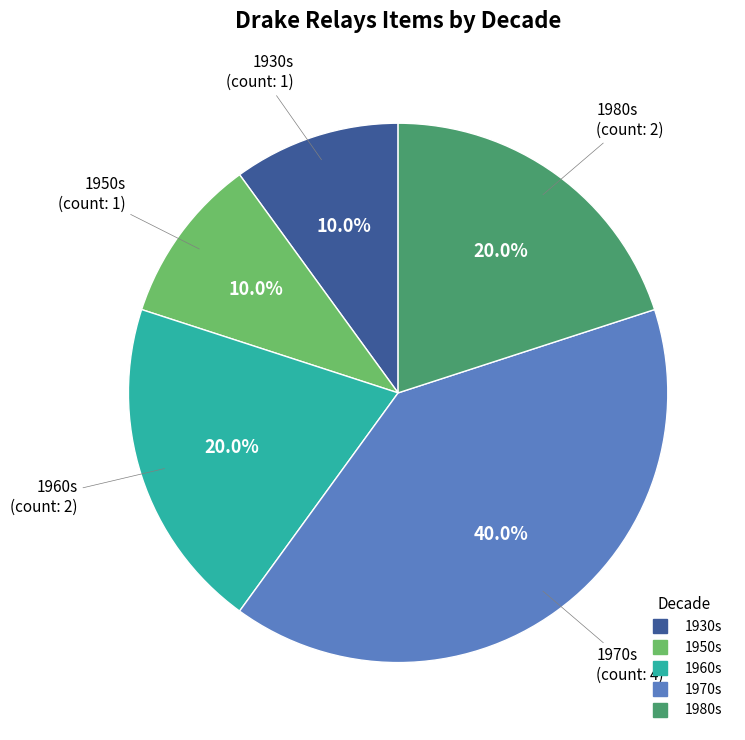

Count the number of slices in the pie.

5